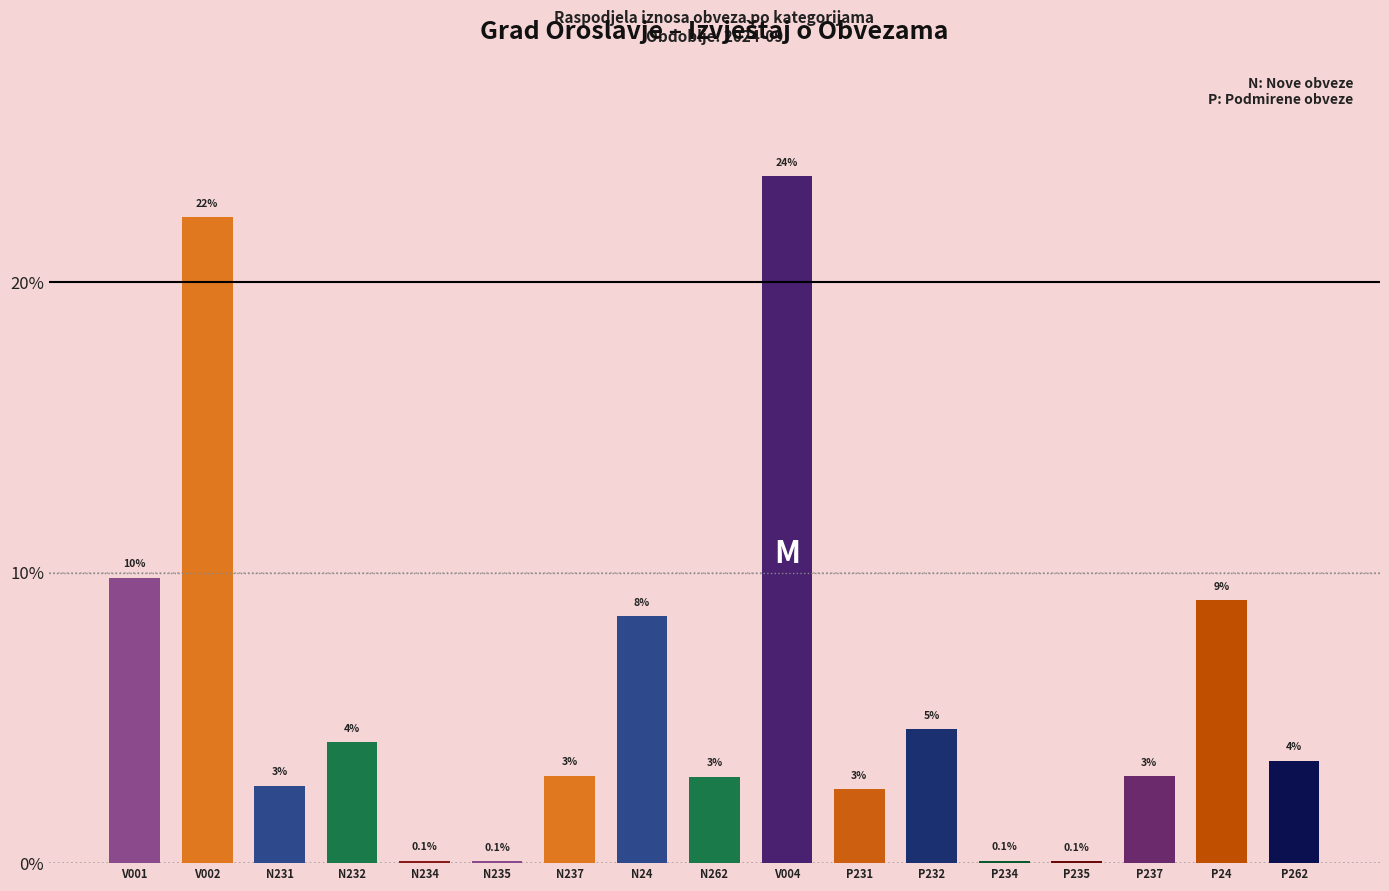

The chart shows a value of 32.9 at V004. True or false?

False